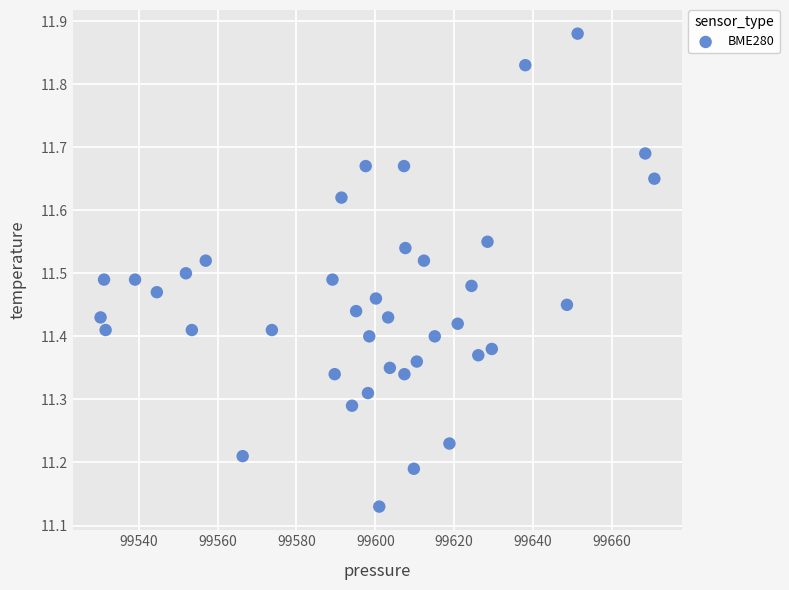

How many data points are displayed?

40